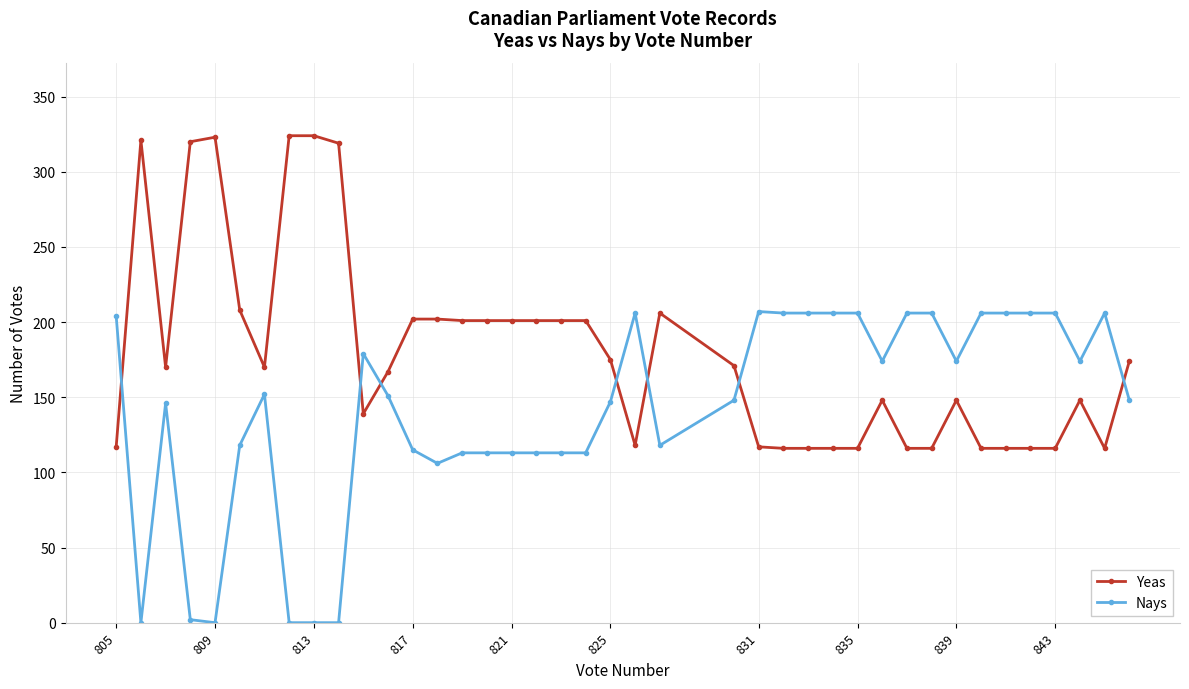

Count the number of data series in this chart.

2